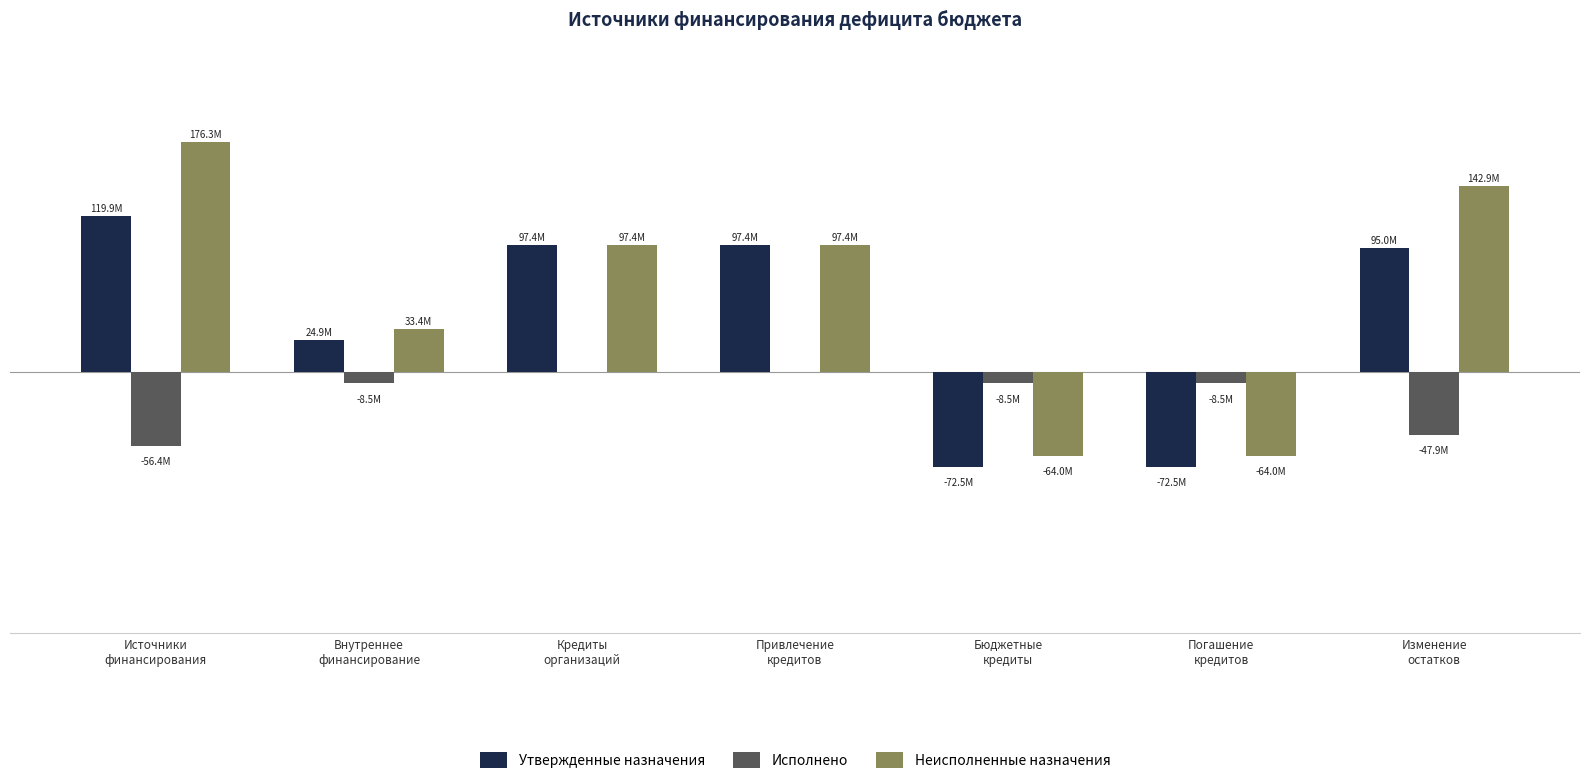

Are the bars horizontal?

No